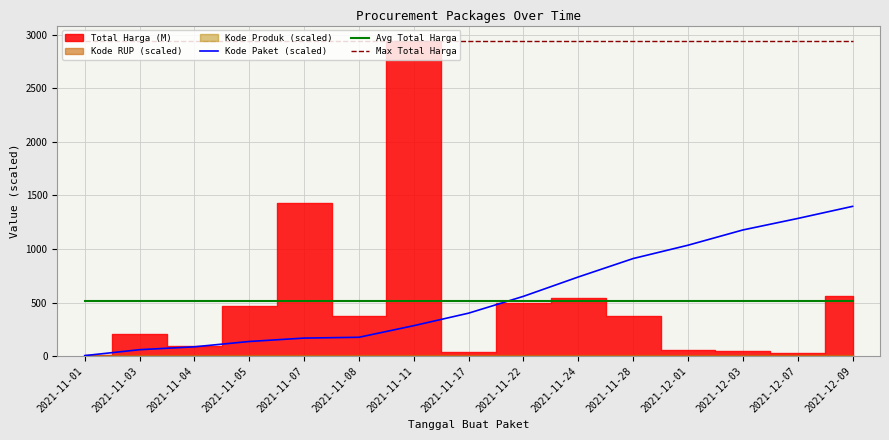

Reading left to right, what are all the values shown in this chart?

Kode Paket (scaled): 2021-11-01=4.6	2021-11-03=60.0	2021-11-04=86.7	2021-11-05=136.5	2021-11-07=168.2	2021-11-08=175.8	2021-11-11=284.2	2021-11-17=401.1	2021-11-22=558.3	2021-11-24=738.9	2021-11-28=911.0	2021-12-01=1035.4	2021-12-03=1177.8	2021-12-07=1285.2	2021-12-09=1398.2
Avg Total Harga: 2021-11-01=510.1	2021-11-03=510.1	2021-11-04=510.1	2021-11-05=510.1	2021-11-07=510.1	2021-11-08=510.1	2021-11-11=510.1	2021-11-17=510.1	2021-11-22=510.1	2021-11-24=510.1	2021-11-28=510.1	2021-12-01=510.1	2021-12-03=510.1	2021-12-07=510.1	2021-12-09=510.1
Max Total Harga: 2021-11-01=2939.4	2021-11-03=2939.4	2021-11-04=2939.4	2021-11-05=2939.4	2021-11-07=2939.4	2021-11-08=2939.4	2021-11-11=2939.4	2021-11-17=2939.4	2021-11-22=2939.4	2021-11-24=2939.4	2021-11-28=2939.4	2021-12-01=2939.4	2021-12-03=2939.4	2021-12-07=2939.4	2021-12-09=2939.4